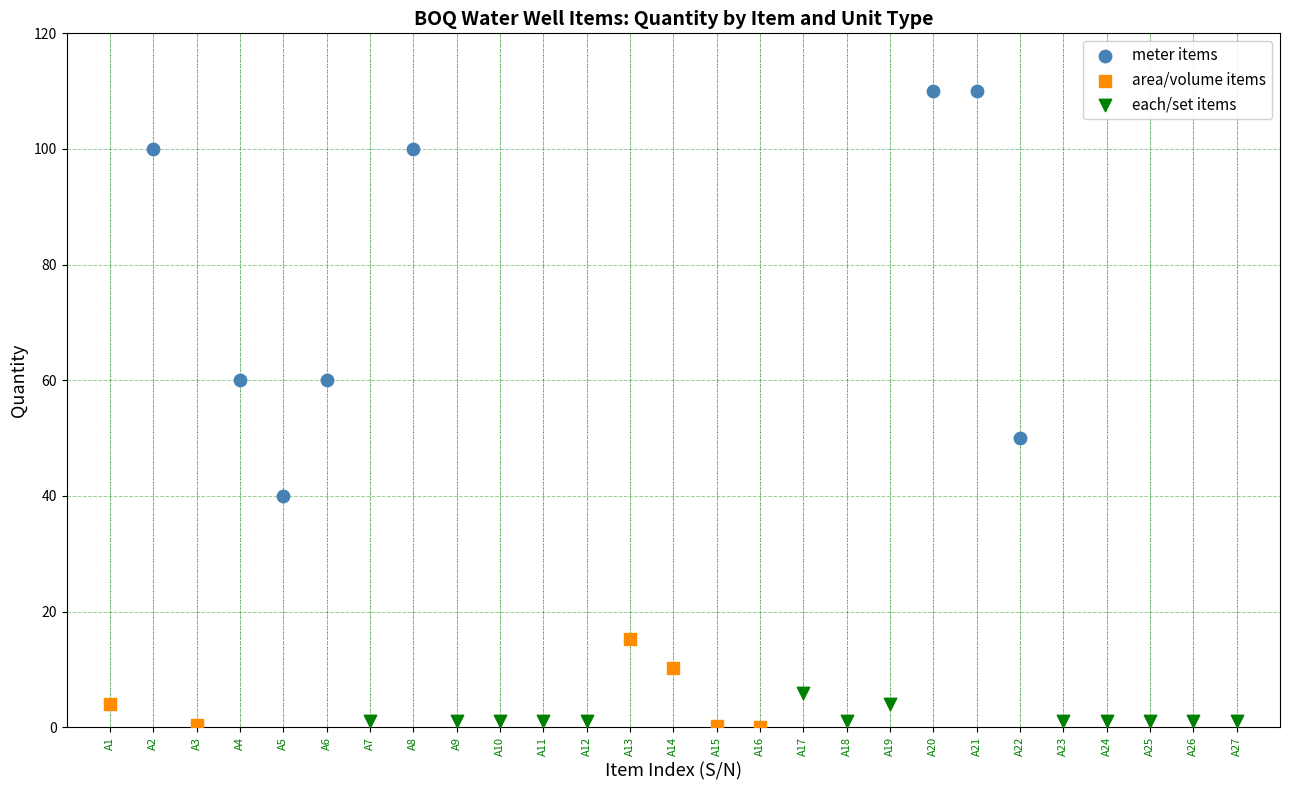

Which series contains the highest Y value?

meter items